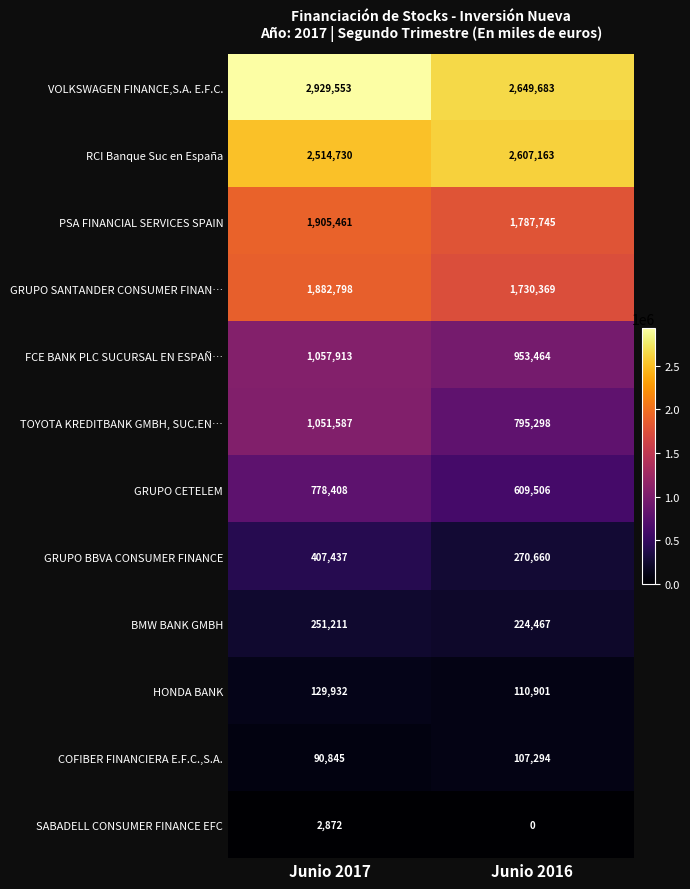

Rank the series by their maximum value, from highest to lowest.

VOLKSWAGEN FINANCE,S.A. E.F.C., RCI Banque Suc en España, PSA FINANCIAL SERVICES SPAIN, GRUPO SANTANDER CONSUMER FINAN…, FCE BANK PLC SUCURSAL EN ESPAÑ…, TOYOTA KREDITBANK GMBH, SUC.EN…, GRUPO CETELEM, GRUPO BBVA CONSUMER FINANCE, BMW BANK GMBH, HONDA BANK, COFIBER FINANCIERA E.F.C.,S.A., SABADELL CONSUMER FINANCE EFC